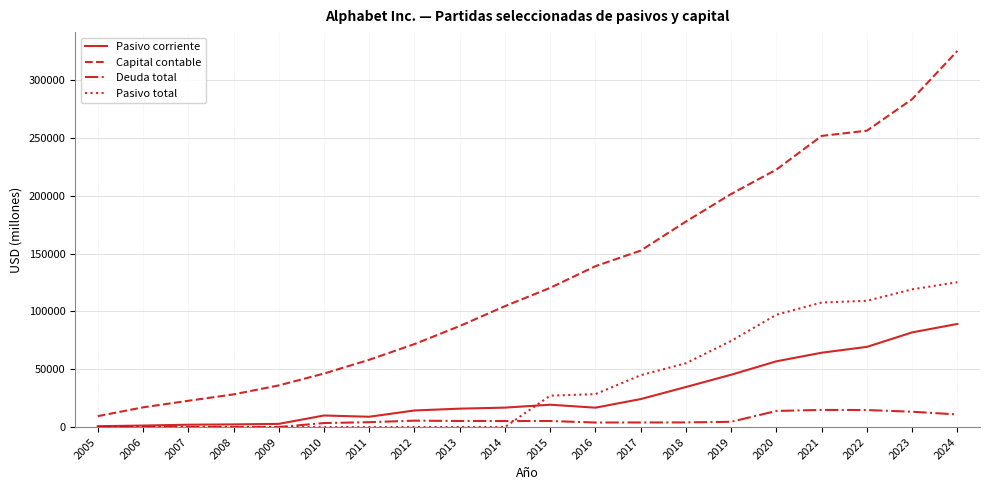

What is the highest value of the Pasivo corriente series?

89122